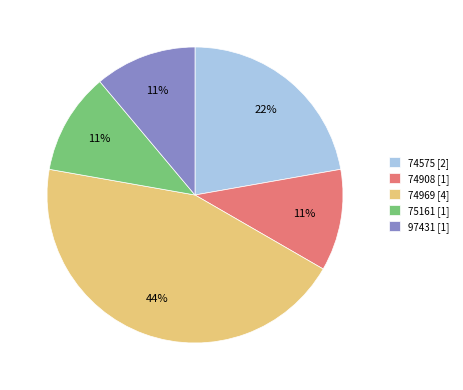

Is it true that 74575 is 34% of the pie?

False